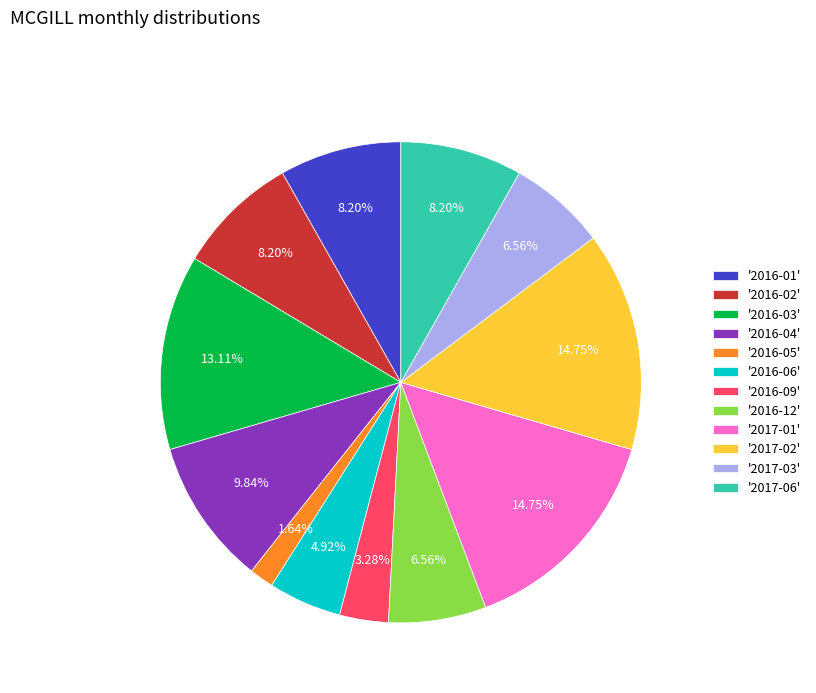

What is the ratio of the value at '2016-02' to the value at '2016-04'?

0.8